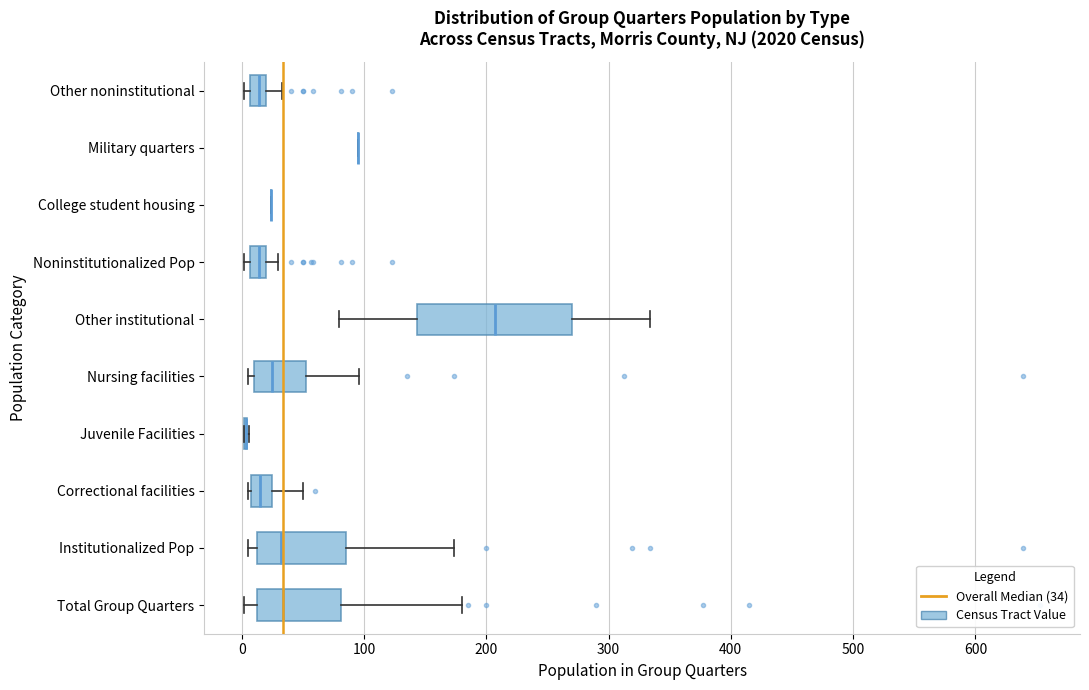

Comparing the boxes themselves (not the whiskers), which one is the widest?

Other institutional